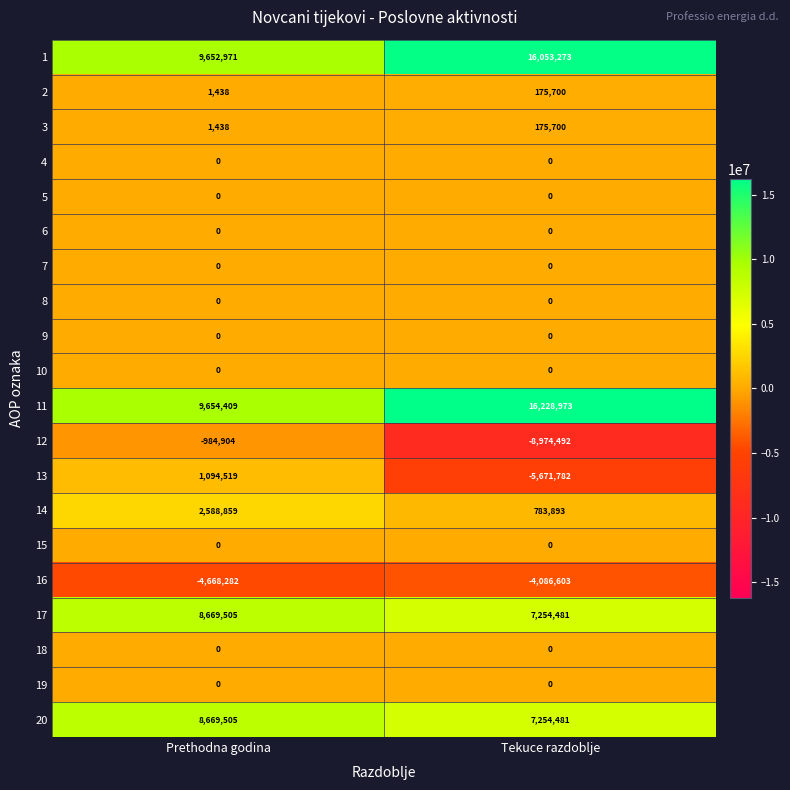

What is the sum of all 2 values?

177138